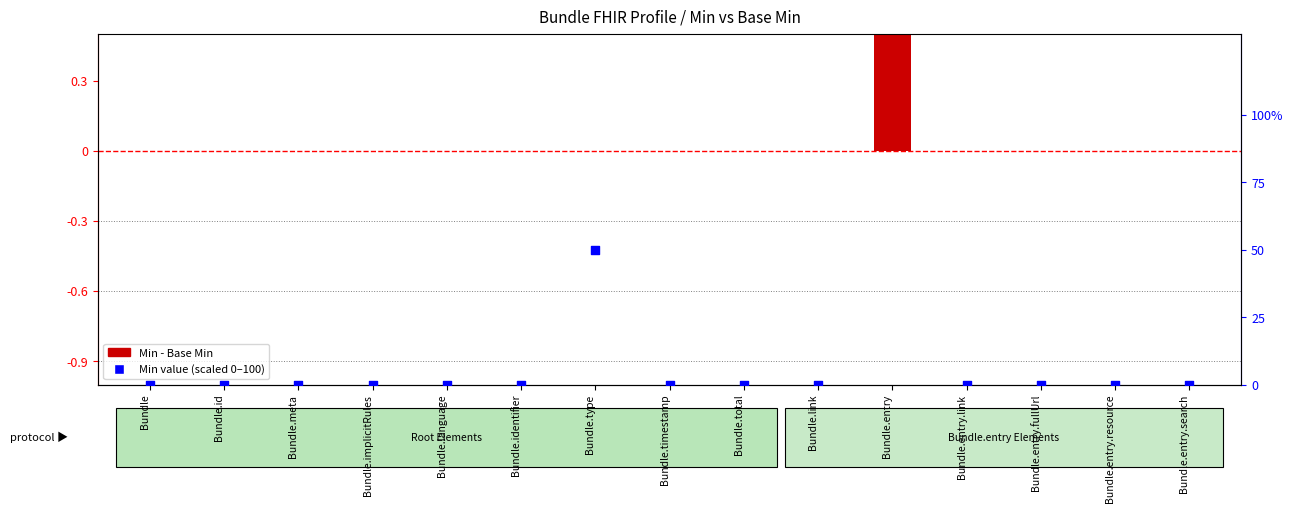

Which series has the largest Y range (max minus min)?

Min value (scaled)